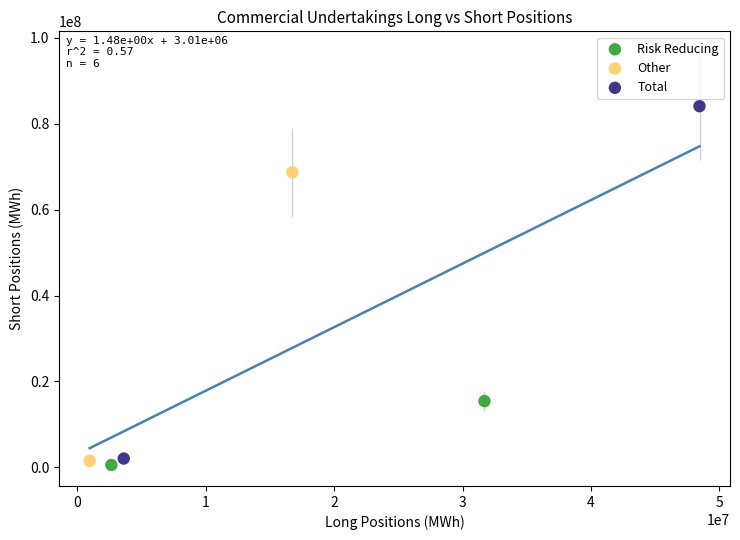

Which series contains the lowest Y value?

Risk Reducing